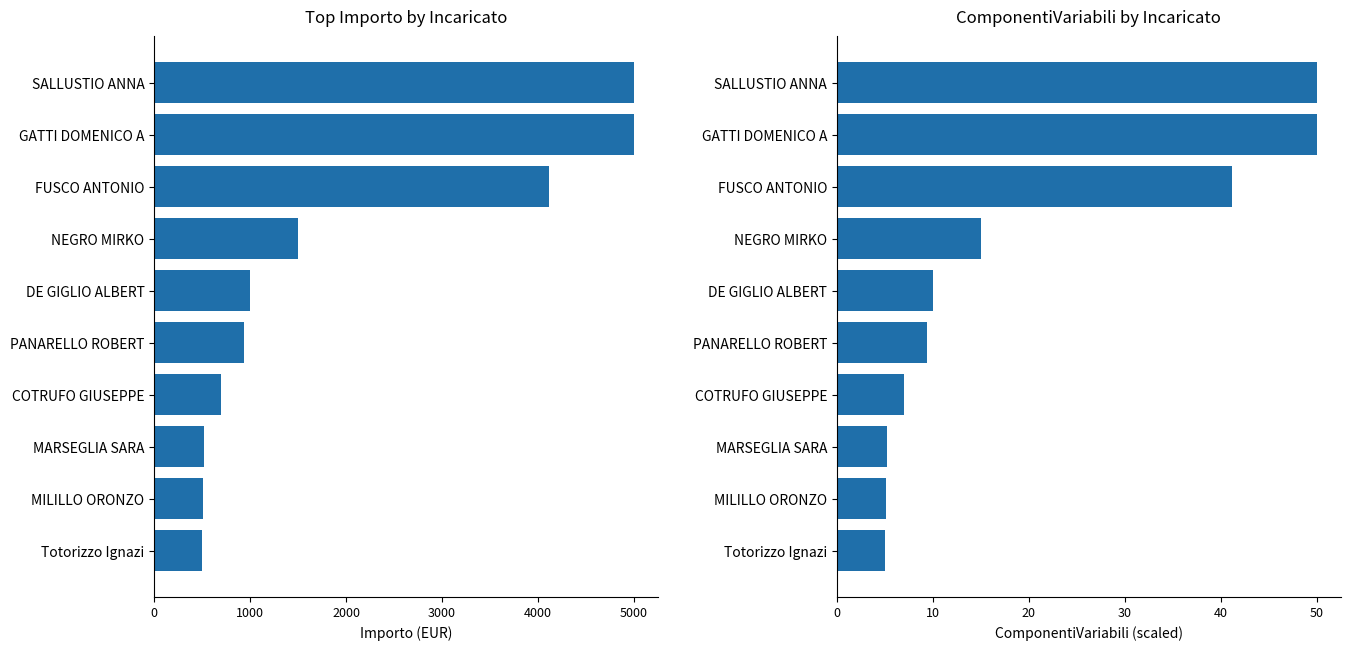

How many values in the ComponentiVariabiliDelCompenso series are below 10?

5